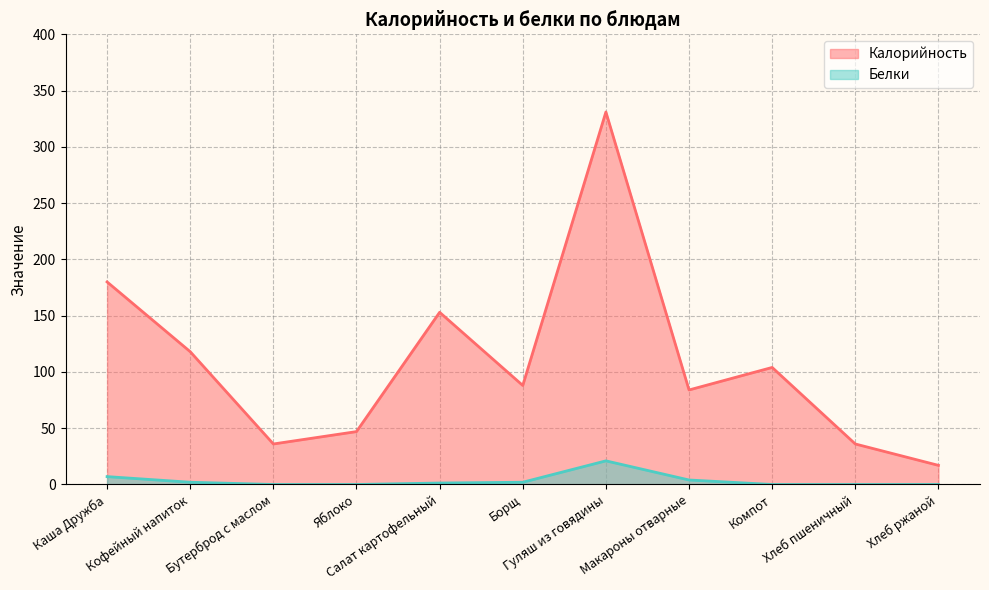

Reading left to right, transcribe all the data shown in this chart.

Калорийность: 180.0	118.0	36.0	47.0	153.0	88.0	331.0	84.0	104.0	36.0	17.0
Белки: 7.0	2.0	0.0	0.0	1.3	2.0	21.0	4.0	0.0	0.0	0.0